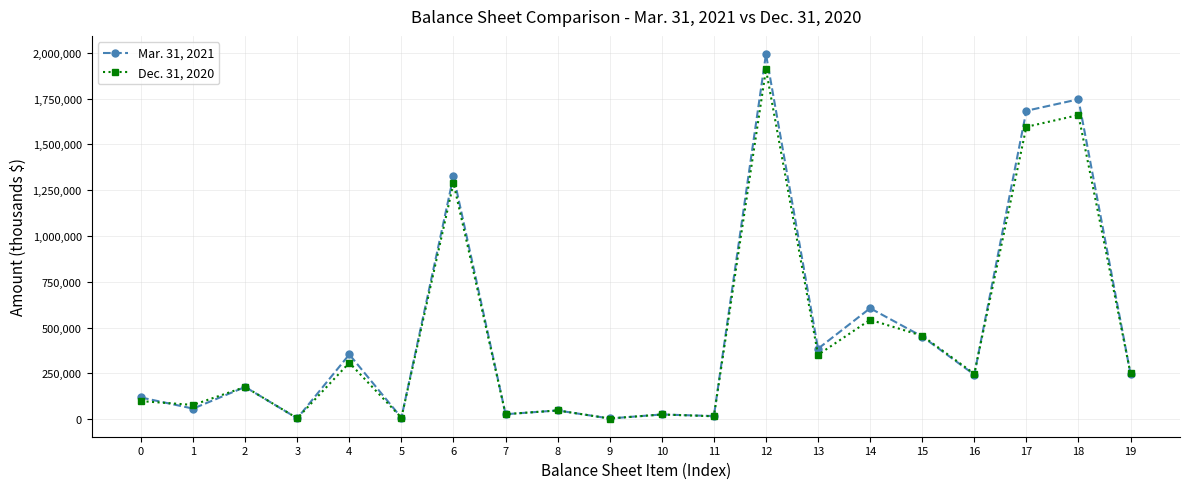

What is the average value of the Dec. 31, 2020 series?

454533